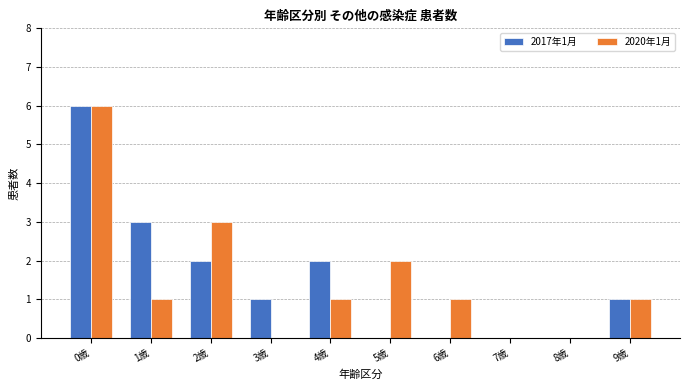

Reading right to left, transcribe all the data shown in this chart.

2017年1月: 9歳=1	8歳=0	7歳=0	6歳=0	5歳=0	4歳=2	3歳=1	2歳=2	1歳=3	0歳=6
2020年1月: 9歳=1	8歳=0	7歳=0	6歳=1	5歳=2	4歳=1	3歳=0	2歳=3	1歳=1	0歳=6